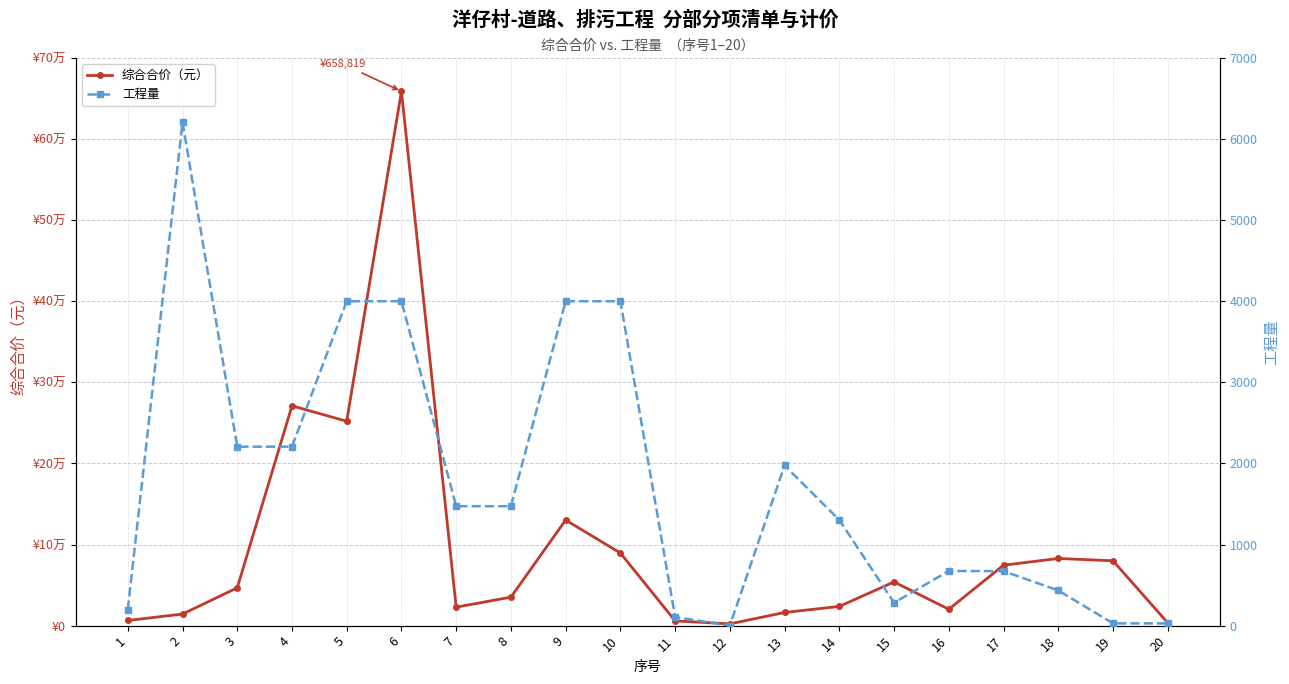

What are all the series names shown in the legend?

综合合价（元）, 工程量